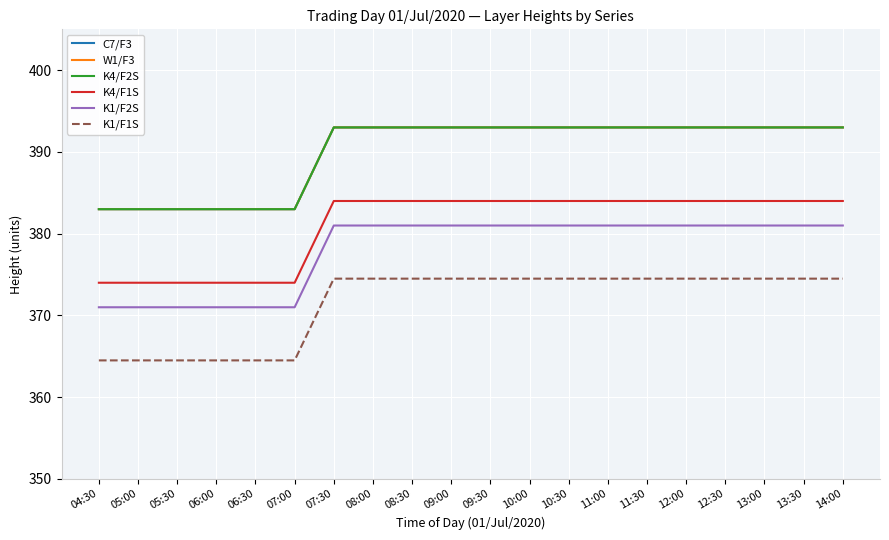

Reading left to right, transcribe all the data shown in this chart.

C7/F3: 383.0	383.0	383.0	383.0	383.0	383.0	393.0	393.0	393.0	393.0	393.0	393.0	393.0	393.0	393.0	393.0	393.0	393.0	393.0	393.0
W1/F3: 383.0	383.0	383.0	383.0	383.0	383.0	393.0	393.0	393.0	393.0	393.0	393.0	393.0	393.0	393.0	393.0	393.0	393.0	393.0	393.0
K4/F2S: 383.0	383.0	383.0	383.0	383.0	383.0	393.0	393.0	393.0	393.0	393.0	393.0	393.0	393.0	393.0	393.0	393.0	393.0	393.0	393.0
K4/F1S: 374.0	374.0	374.0	374.0	374.0	374.0	384.0	384.0	384.0	384.0	384.0	384.0	384.0	384.0	384.0	384.0	384.0	384.0	384.0	384.0
K1/F2S: 371.0	371.0	371.0	371.0	371.0	371.0	381.0	381.0	381.0	381.0	381.0	381.0	381.0	381.0	381.0	381.0	381.0	381.0	381.0	381.0
K1/F1S: 364.5	364.5	364.5	364.5	364.5	364.5	374.5	374.5	374.5	374.5	374.5	374.5	374.5	374.5	374.5	374.5	374.5	374.5	374.5	374.5